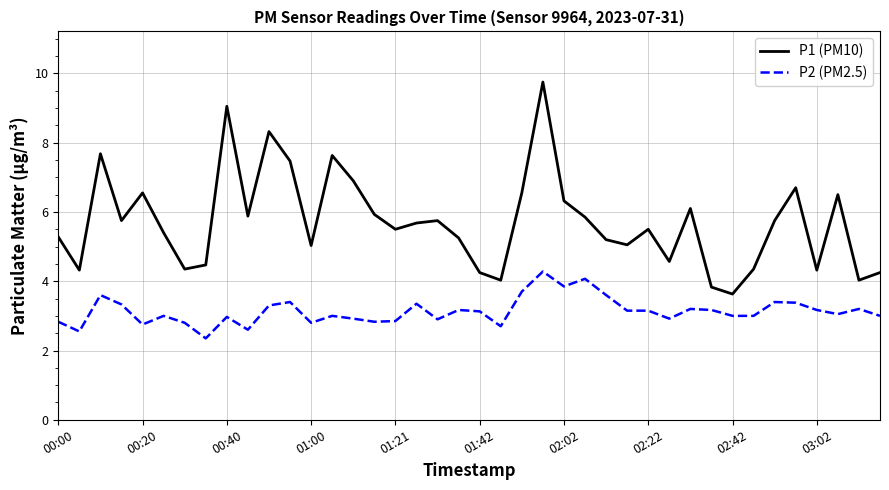

True or false: P2 (PM2.5) and P1 (PM10) cross at least once.

False